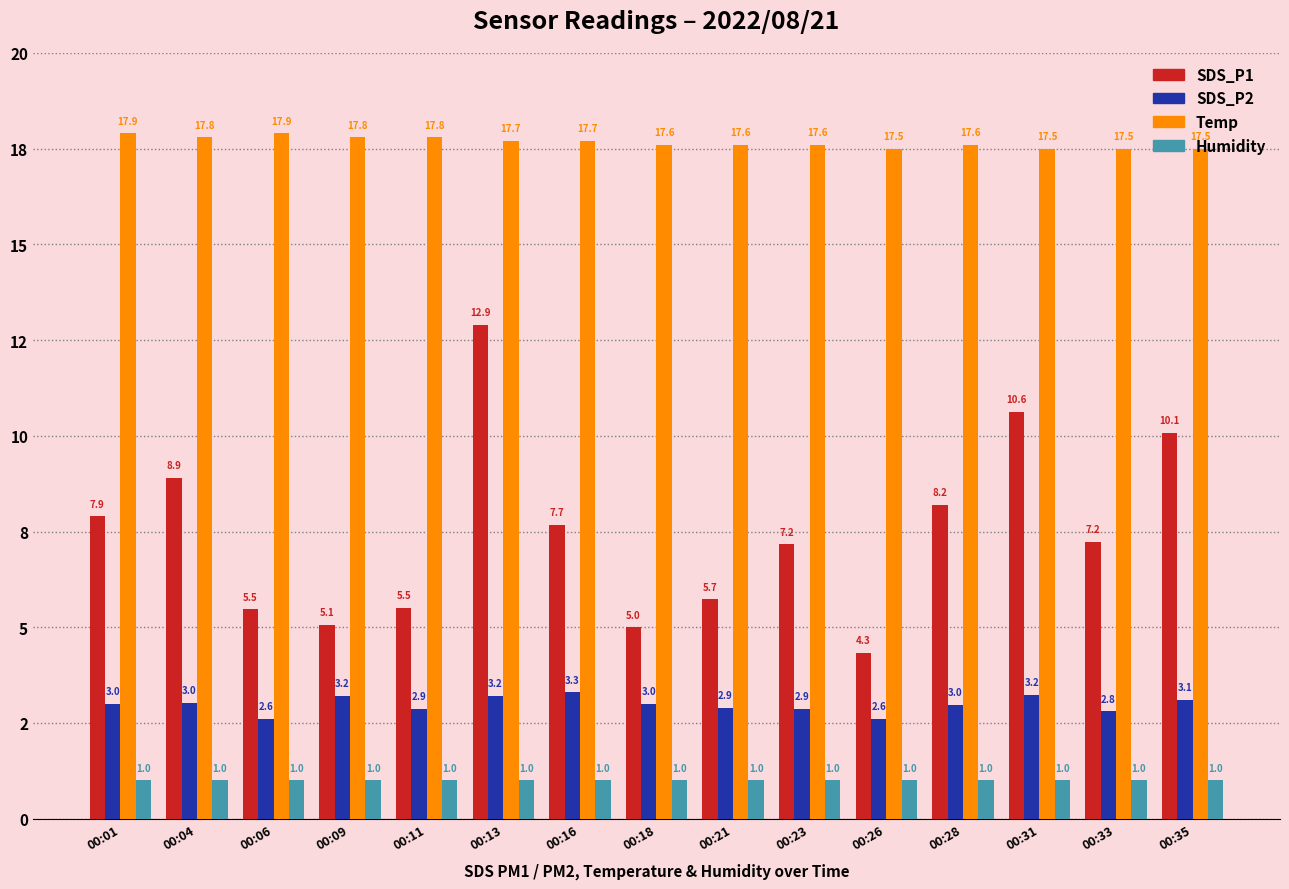

List the labels in order of SDS_P1 value, smallest first.

00:26, 00:18, 00:09, 00:06, 00:11, 00:21, 00:23, 00:33, 00:16, 00:01, 00:28, 00:04, 00:35, 00:31, 00:13